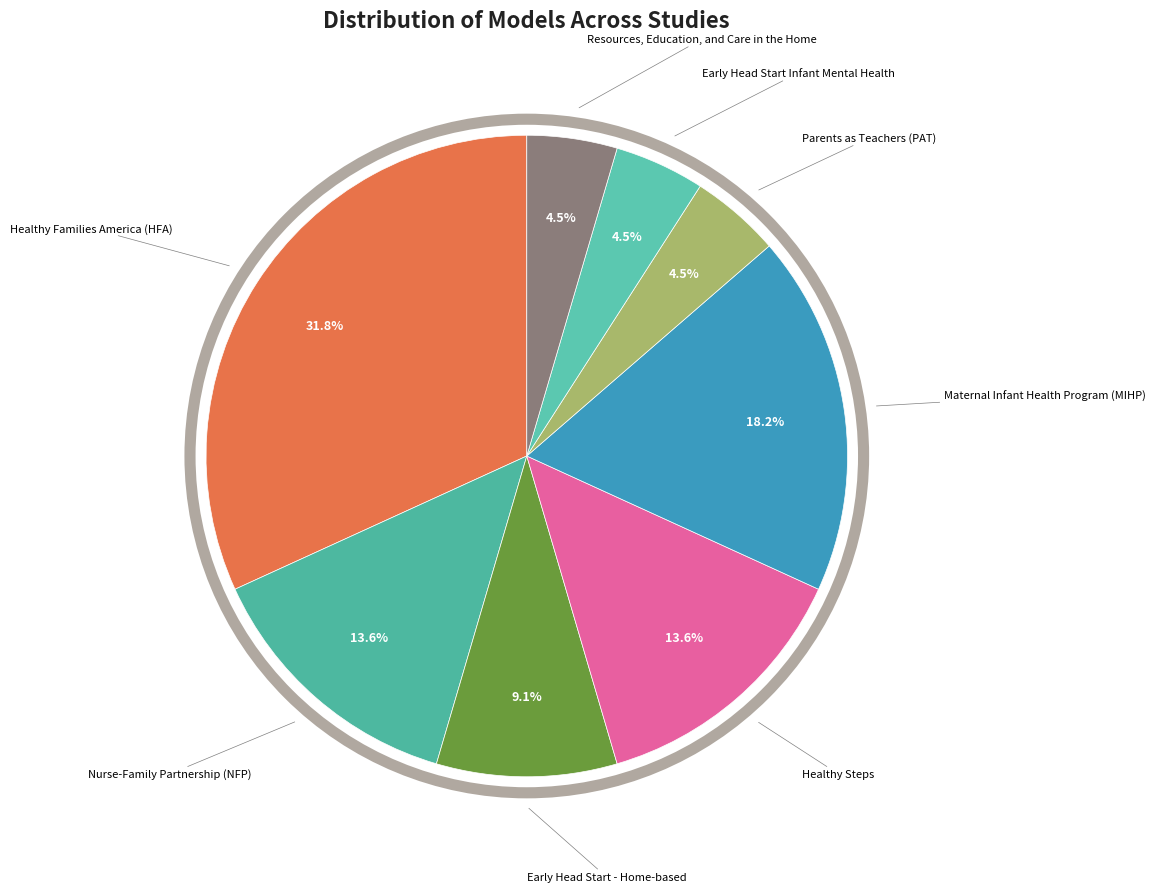

How many segments does this pie chart have?

8